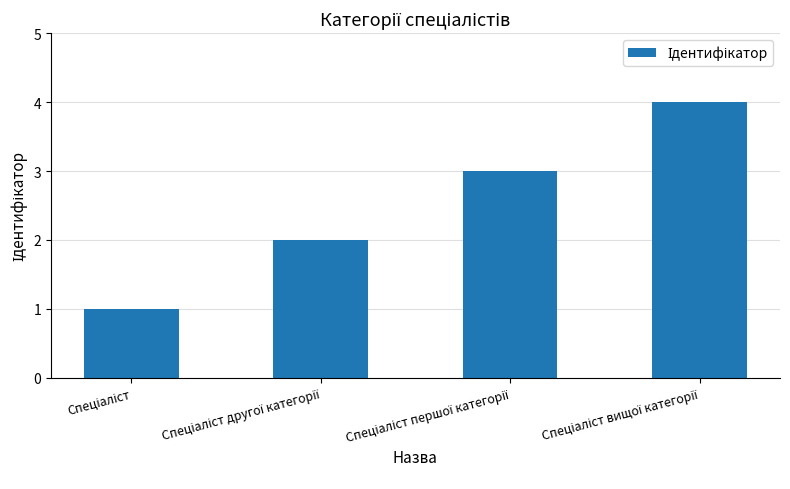

How many bars are there in total?

4